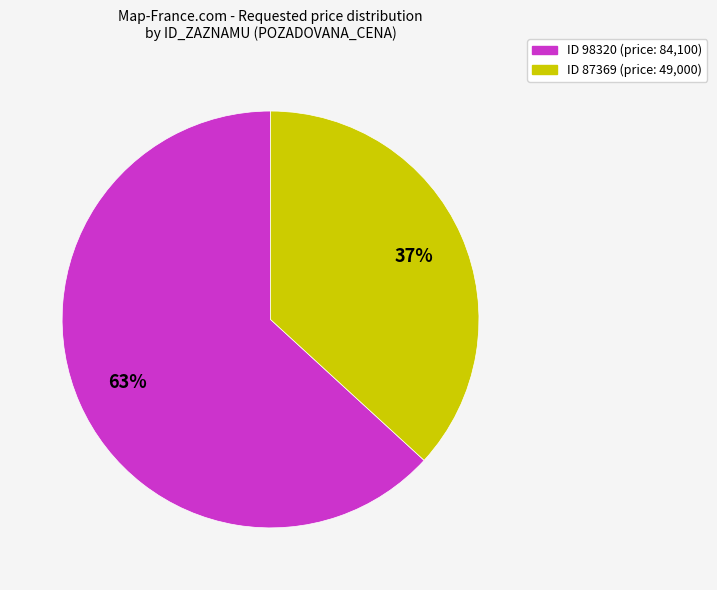

How many segments does this pie chart have?

2